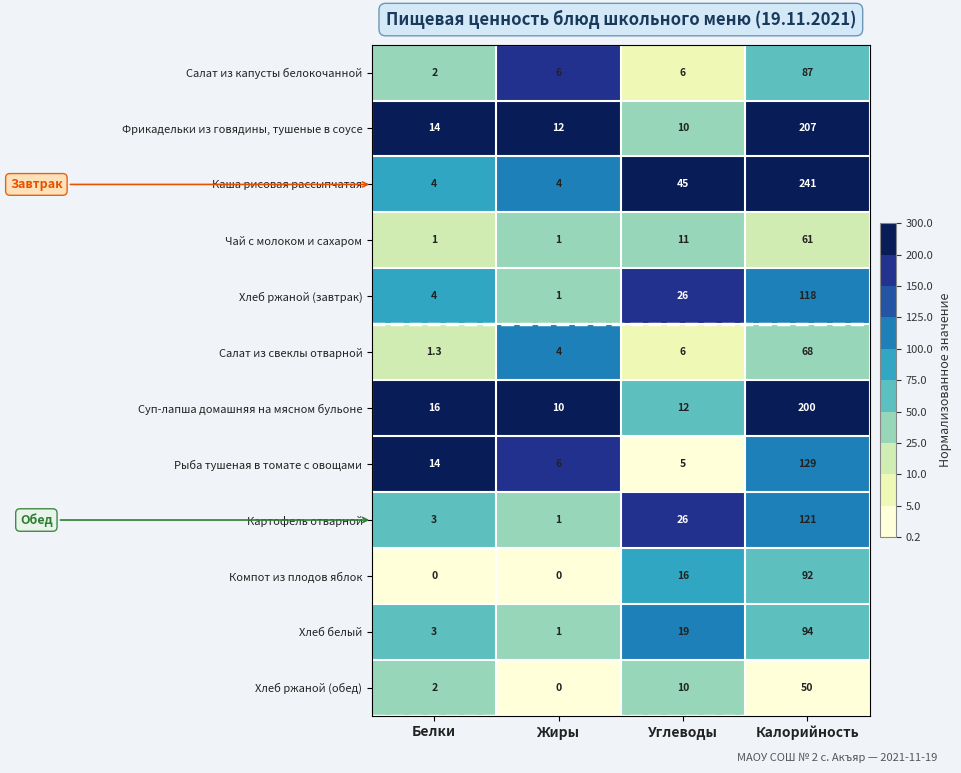

How many data points does each series have?

4